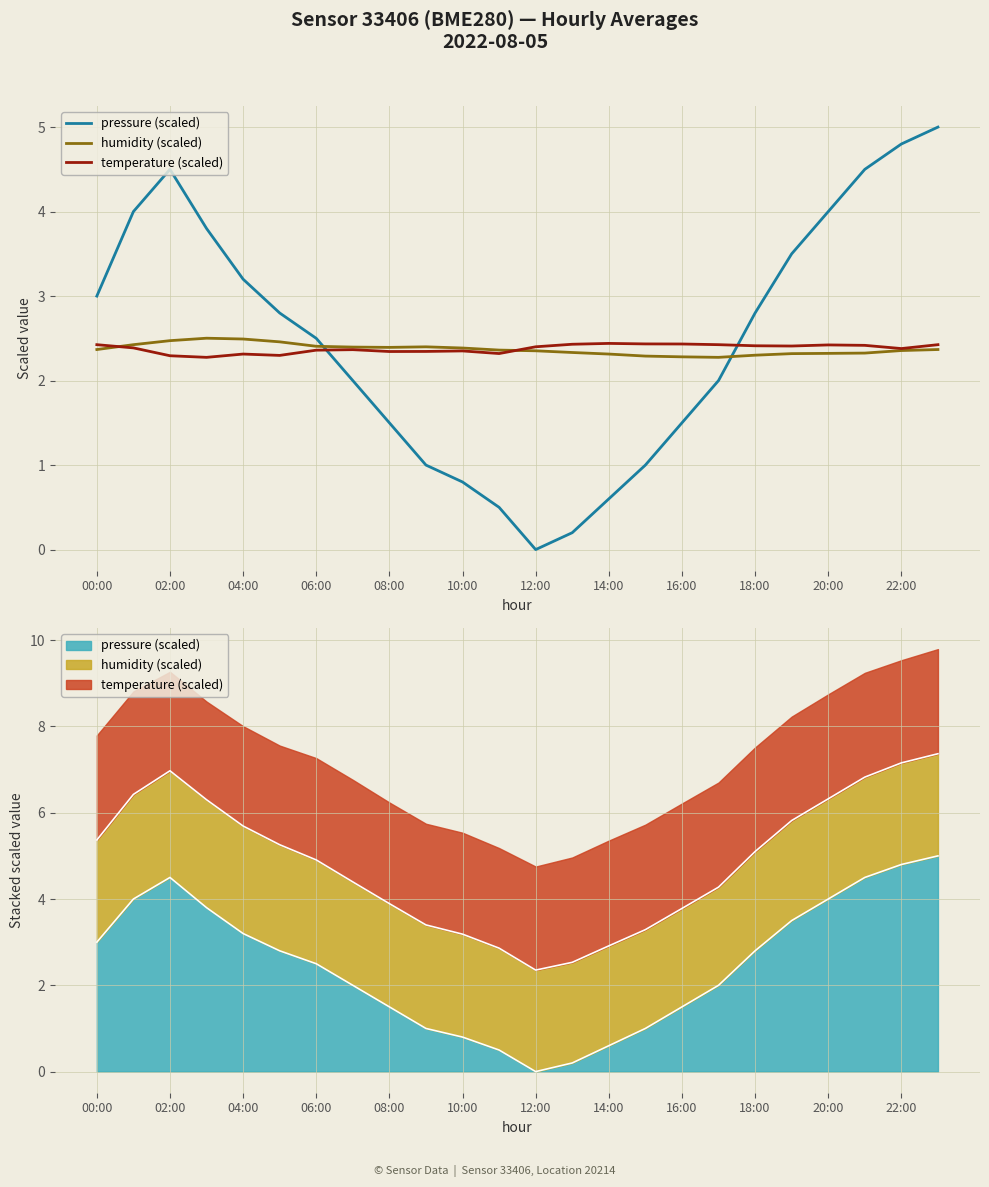

Does the chart have visible grid lines?

Yes